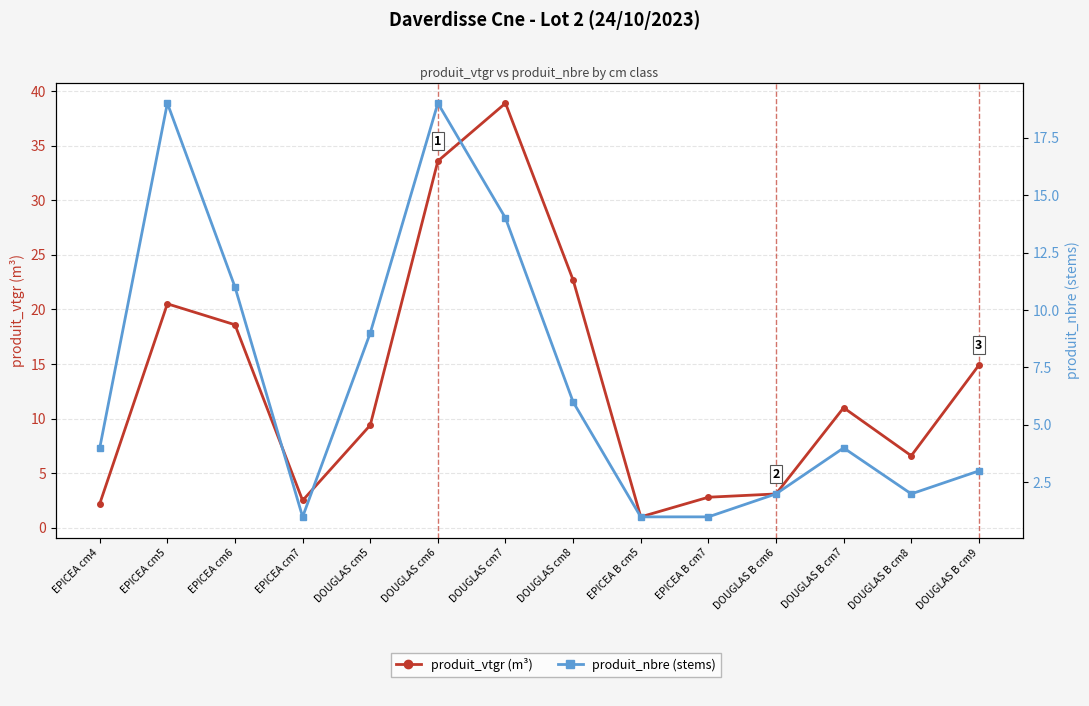

Which series has the largest range (max minus min)?

produit_vtgr (m³)